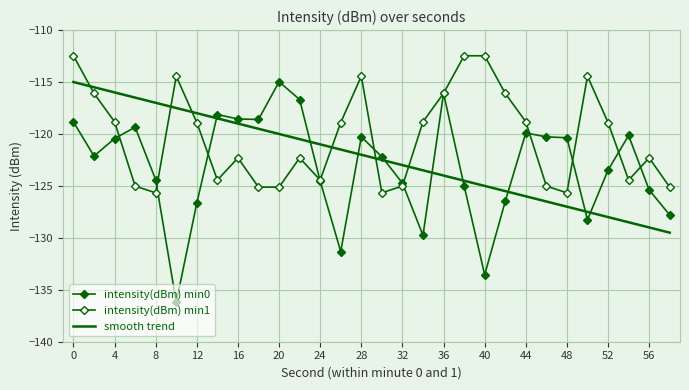

What is the value of the intensity(dBm) min0 point at the 27th from the left?

-123.5